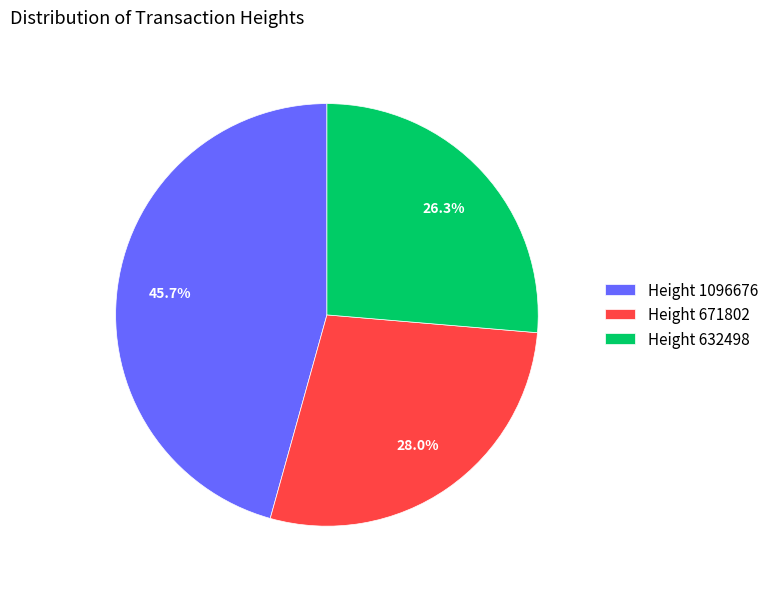

To the nearest percent, what percentage of the pie is Height 671802?

28%